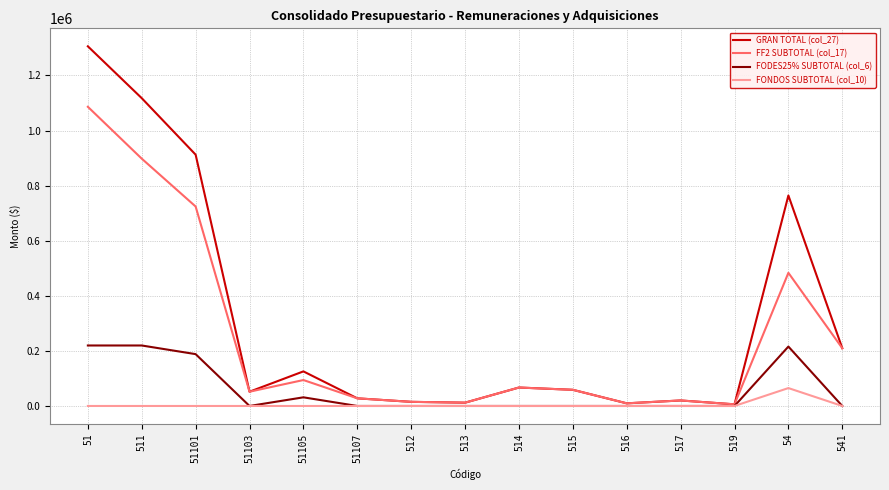

What is the difference between the highest and lowest values at 51103?

51800.0